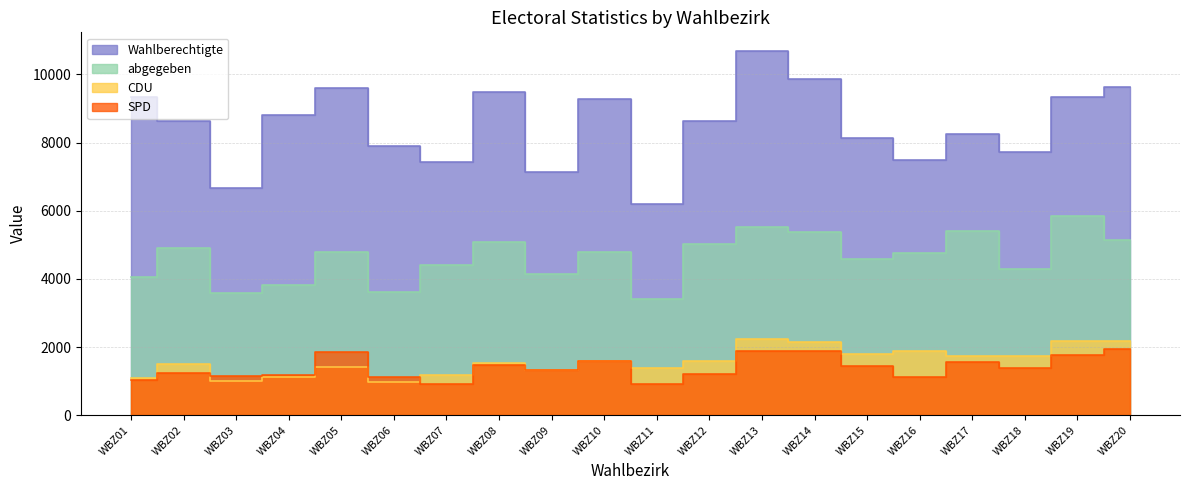

What is the difference between the maximum and minimum values in the Wahlberechtigte series?

4507